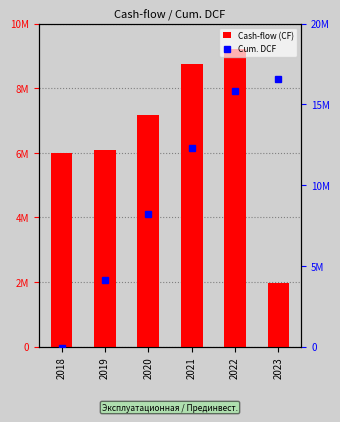

Which series has the largest total across all categories?

Cum. DCF